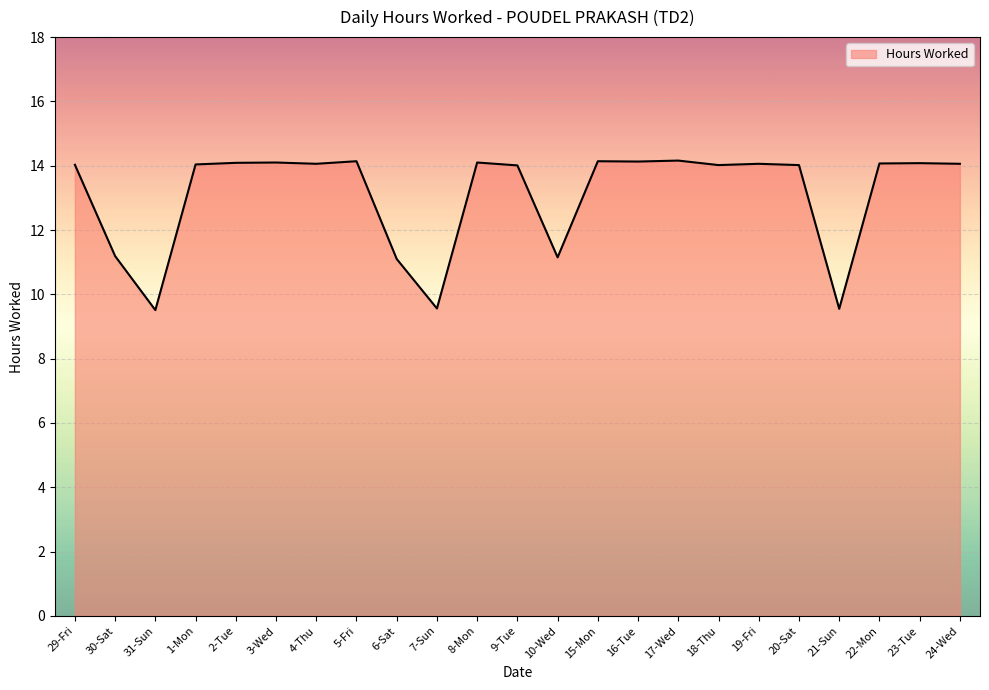

Approximately how many times larger is the value at 2-Tue compared to 20-Sat?

1.0